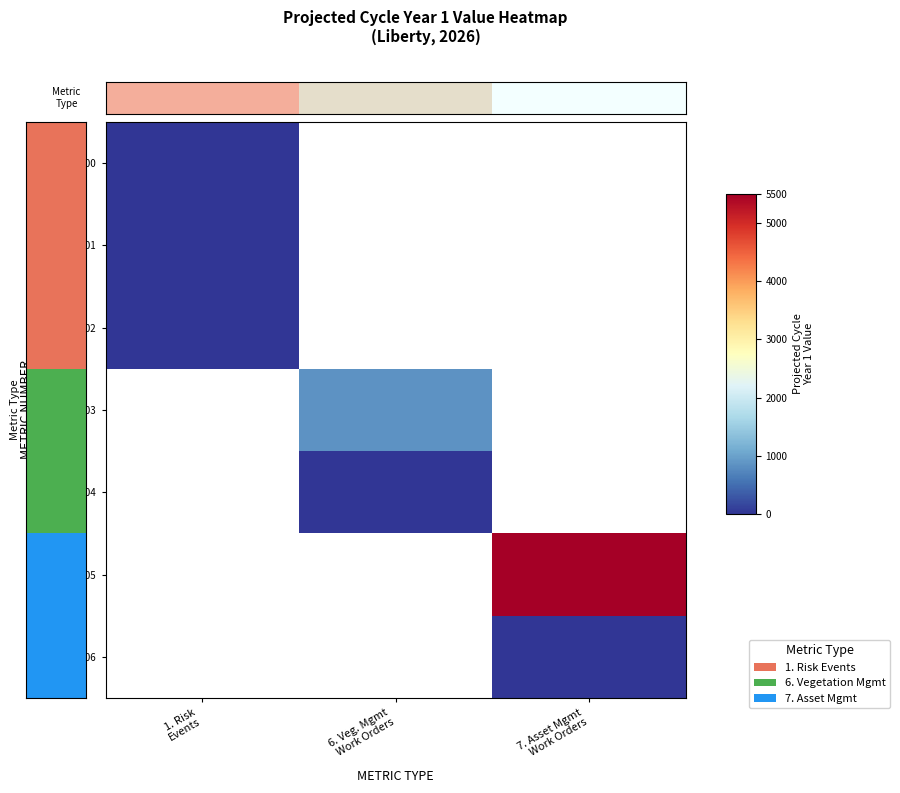

The value of 2020000002 at 1. Risk Events is 0.3. True or false?

True